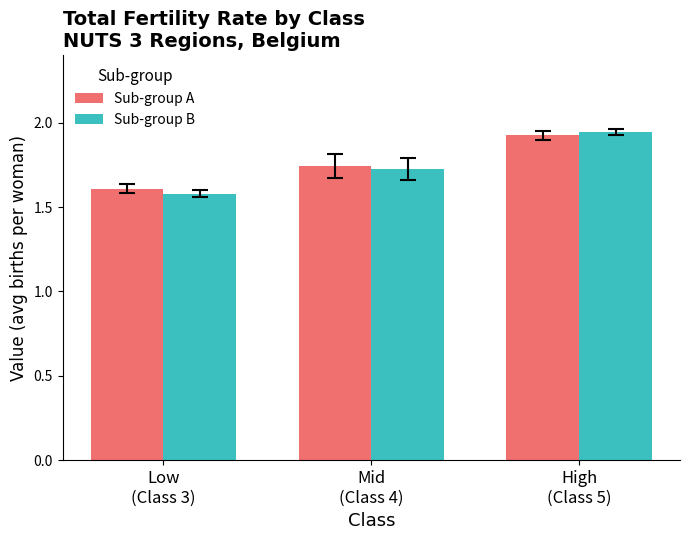

At which category is the sum across all series the highest?

High
(Class 5)